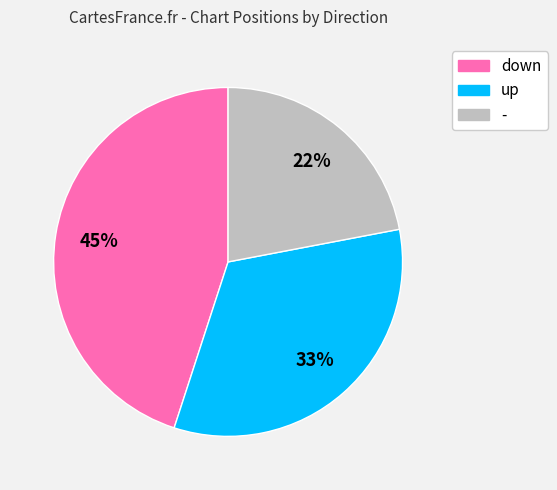

Is it true that - is 22% of the pie?

True